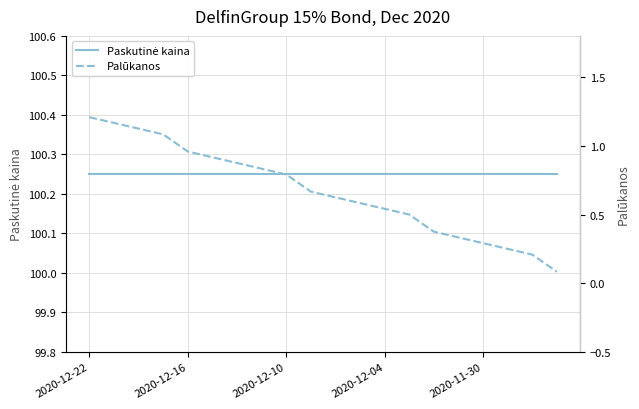

Which category has the lowest value in the Paskutinė kaina series?

2020-12-22